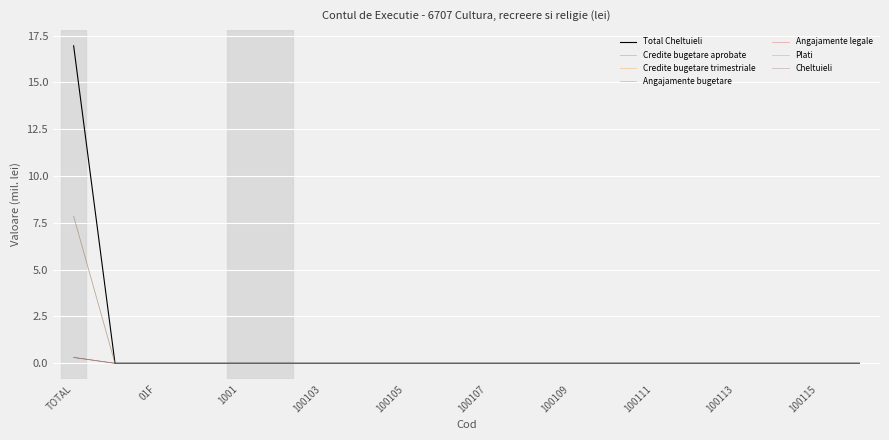

Is this an area chart (filled region under the line)?

No